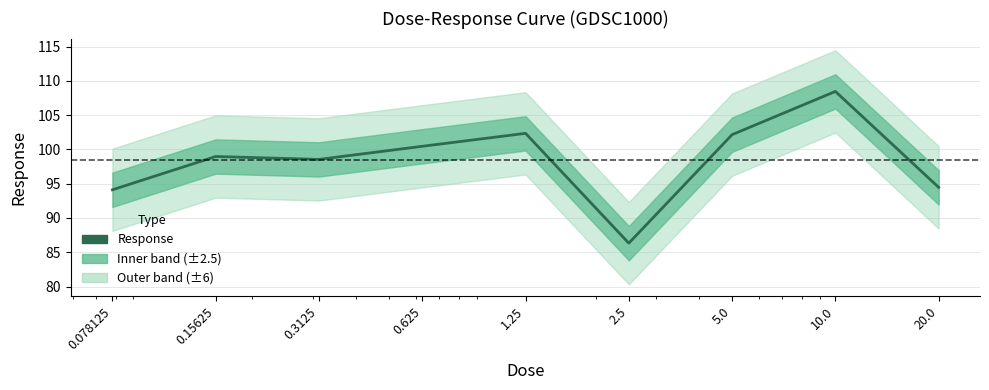

True or false: the data shows 68.1 at 0.625.

False